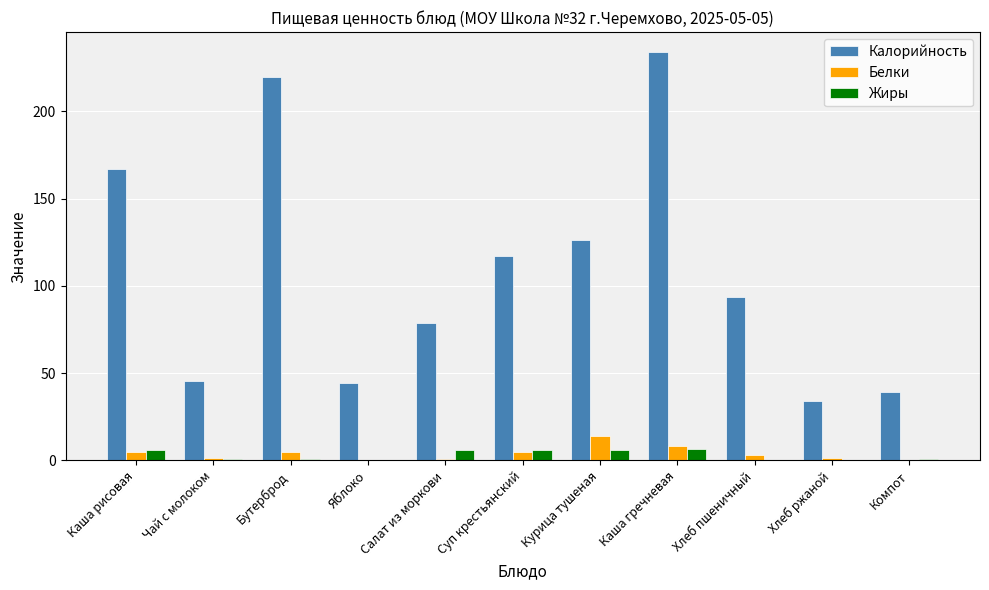

Which series has the largest total across all categories?

Калорийность